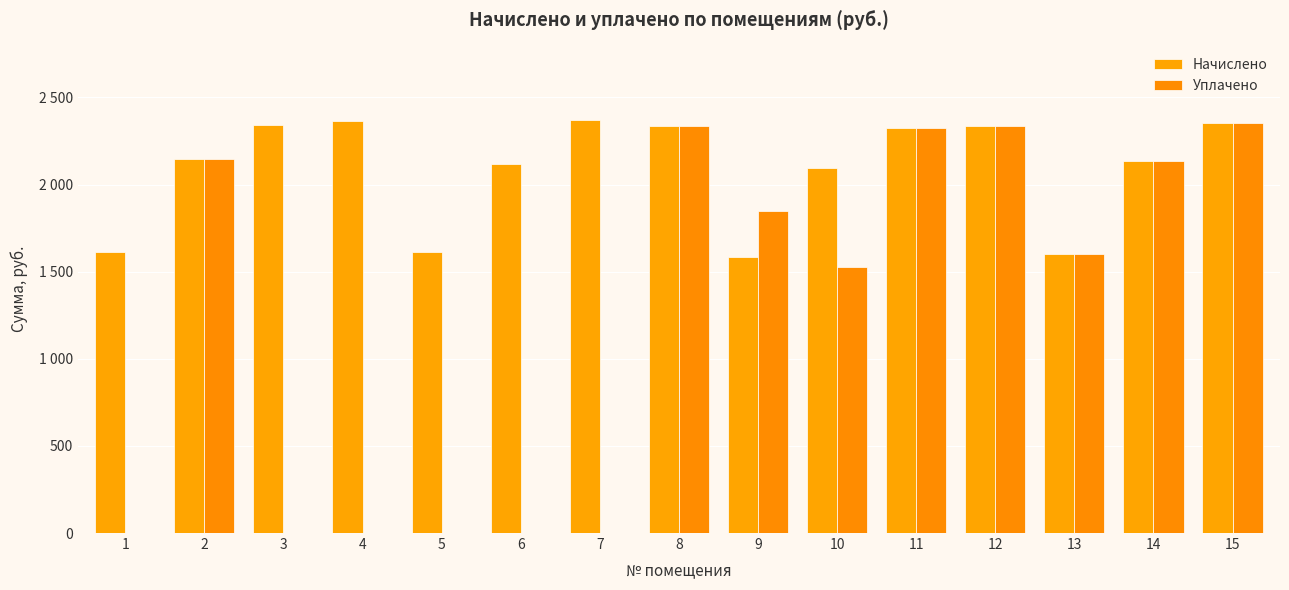

Rank the series at 15 from highest to lowest value.

Начислено, Уплачено